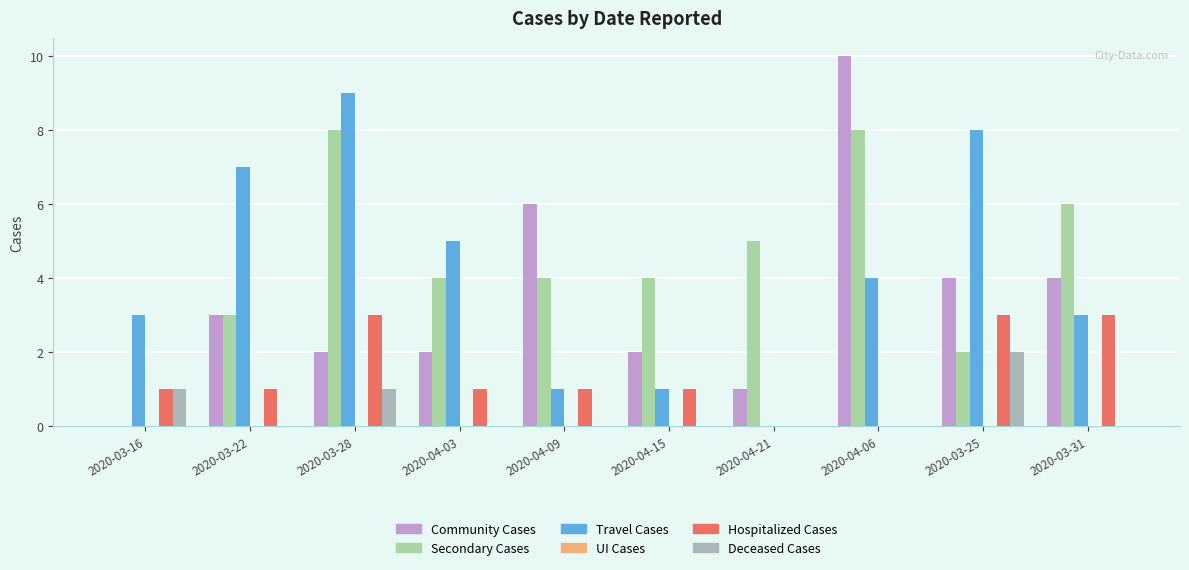

Count the number of categories in the chart.

10